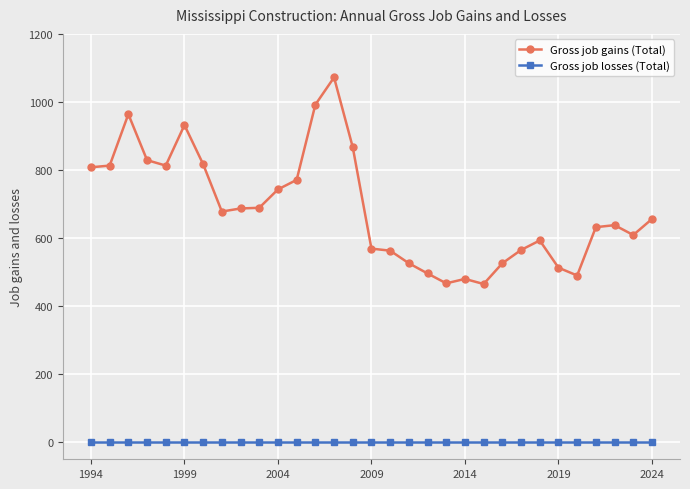

What is the lowest value of the Gross job gains (Total) series?

465